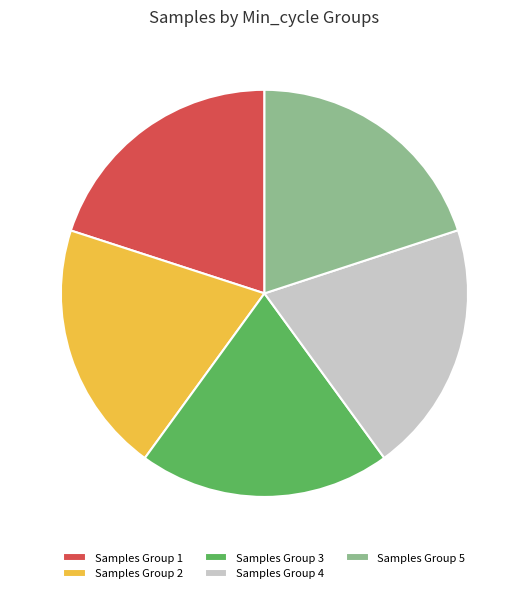

What is the ratio of the value at Samples Group 5 to the value at Samples Group 2?

1.0